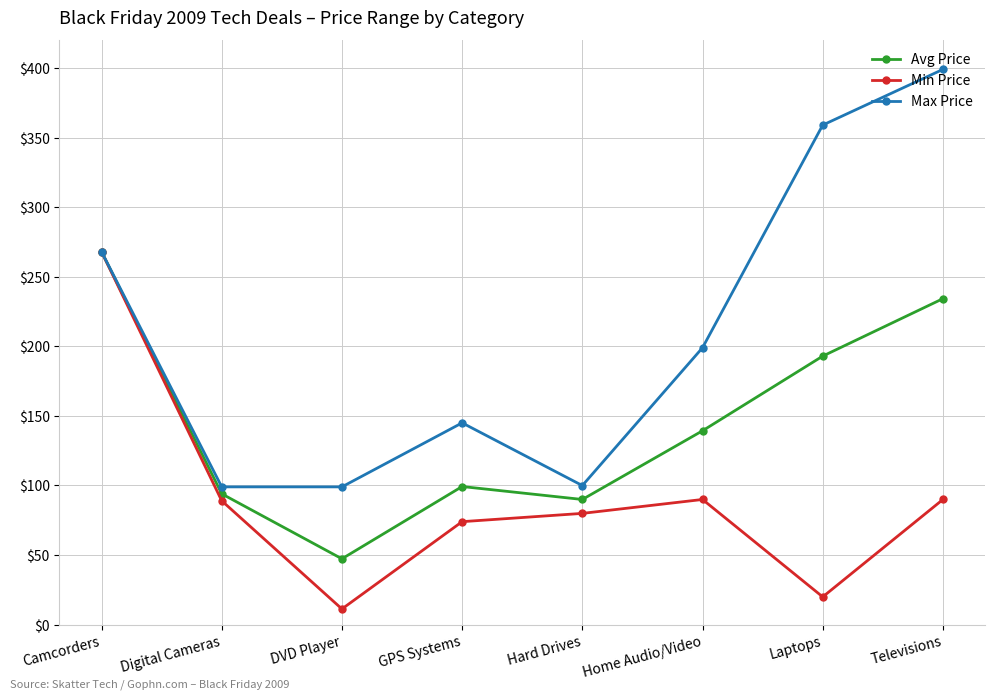

What is the total value across all series at Laptops?

571.9